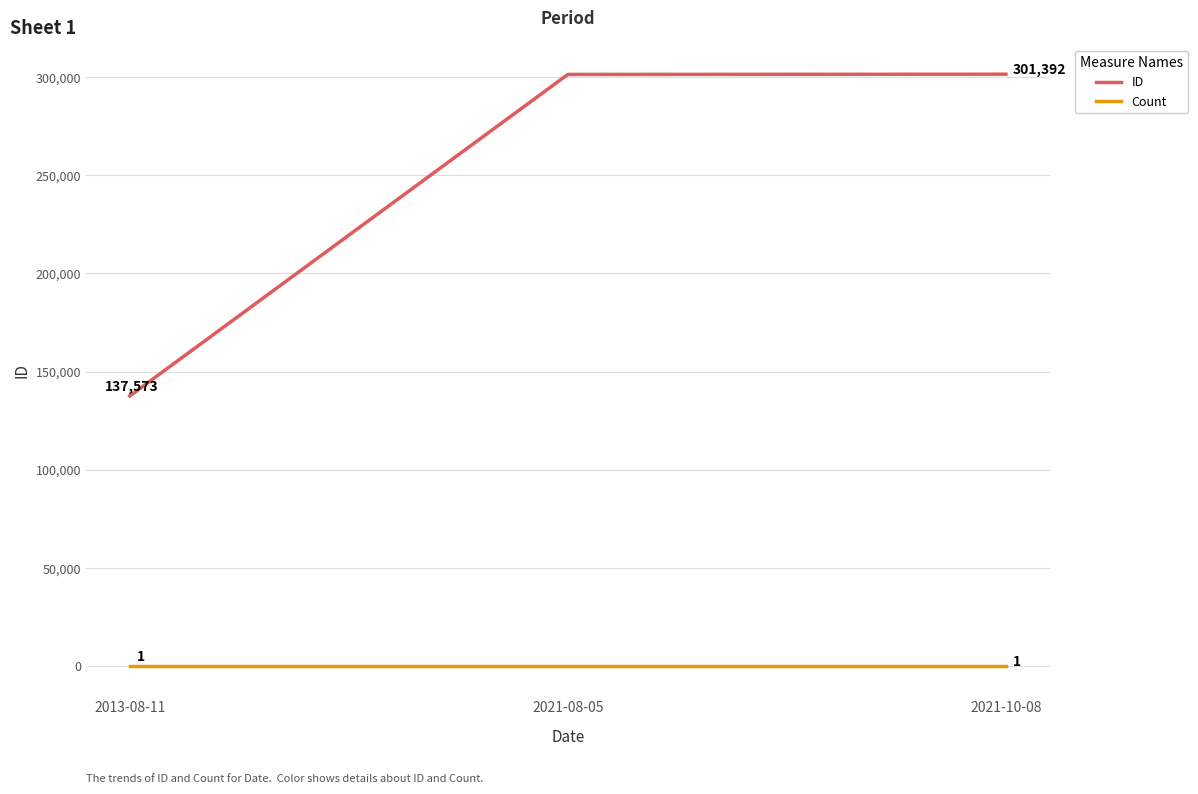

Read the Count value at 2013-08-11.

1